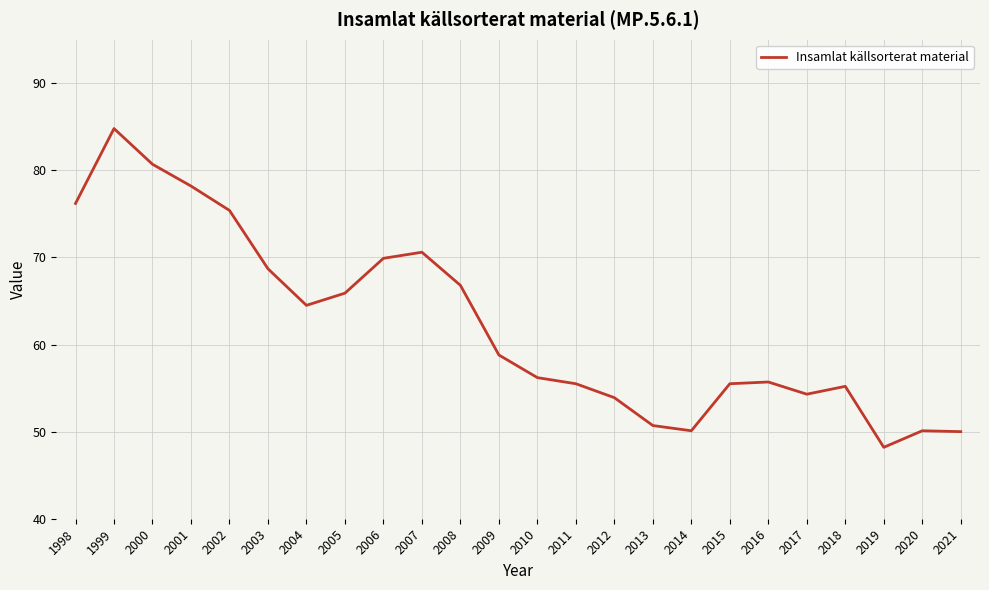

Count the number of values greater than 58.

12